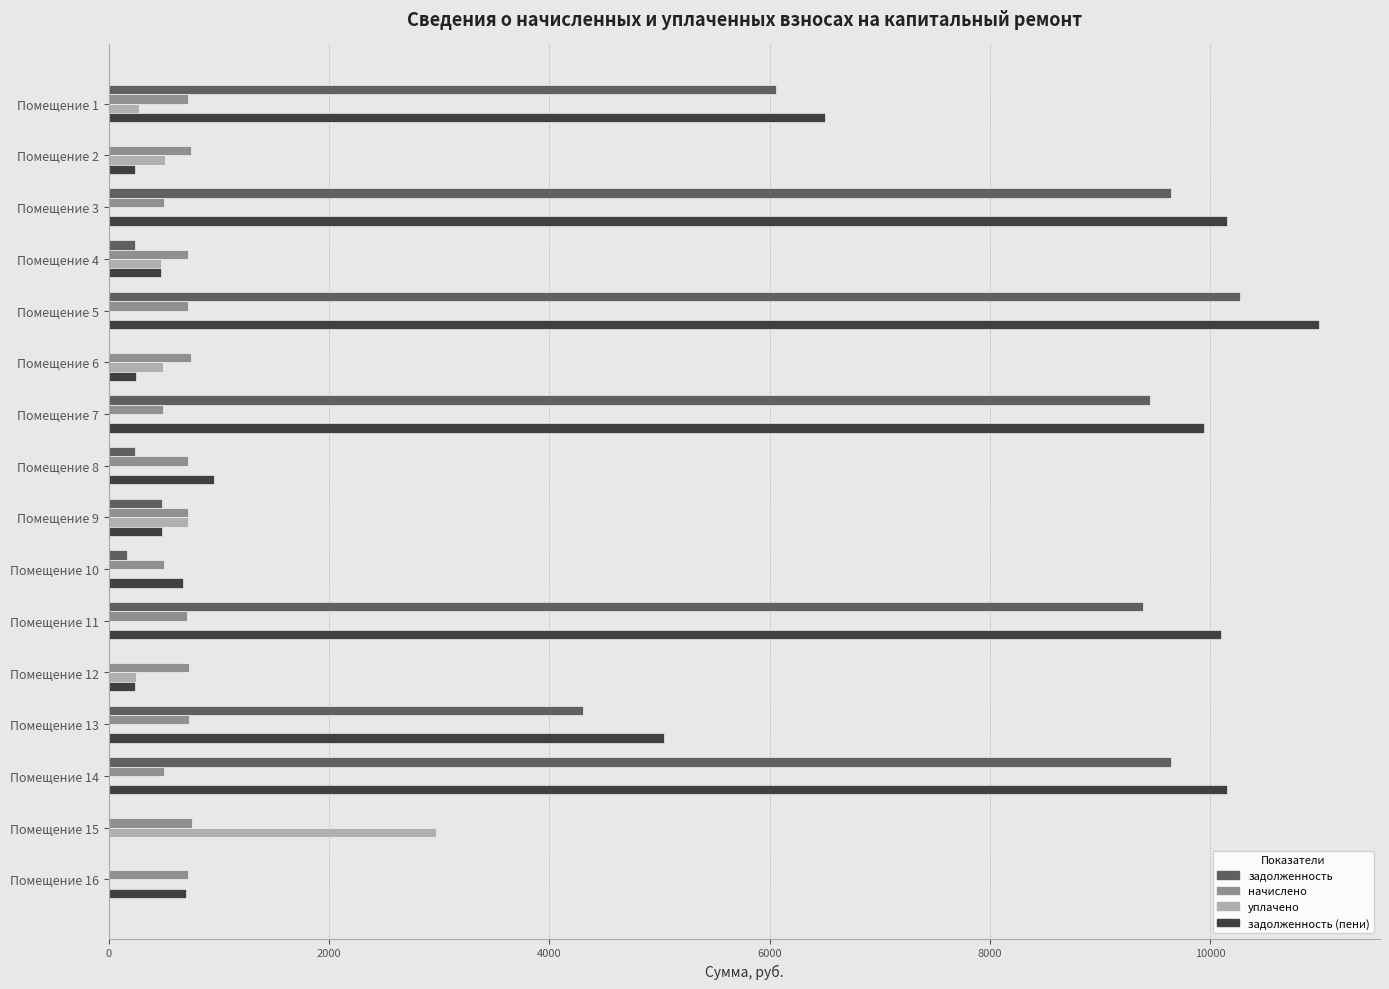

What is the sum of all начислено values?

10743.6